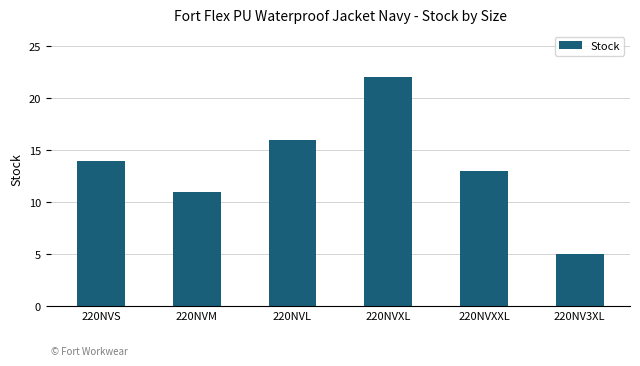

True or false: the data shows 3 at 220NV3XL.

False